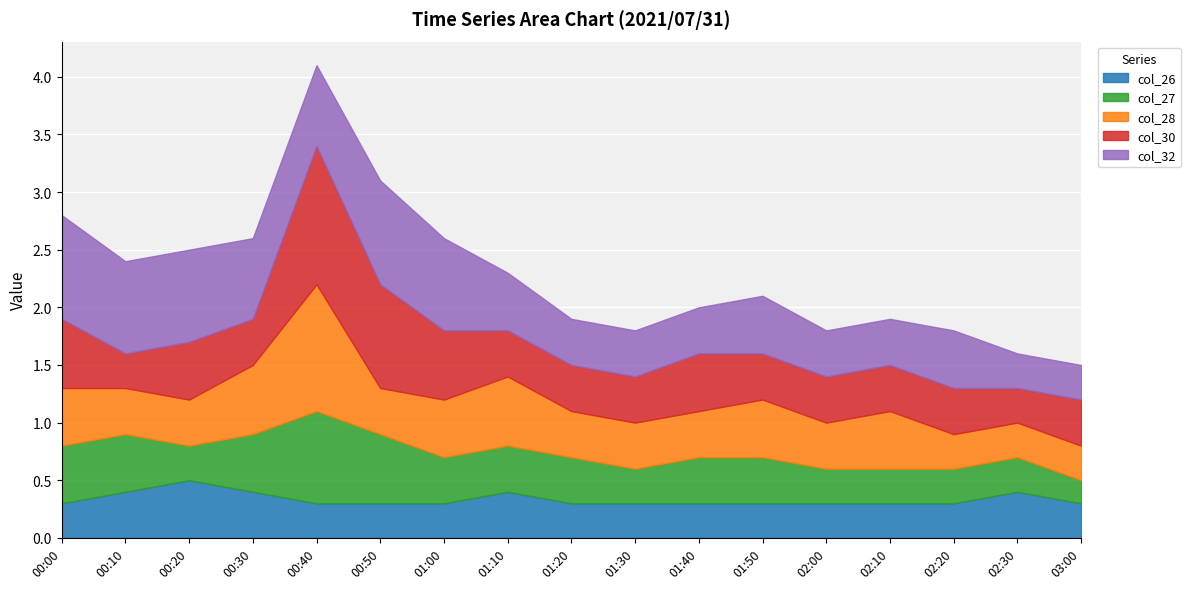

How many lines are shown in the chart?

5